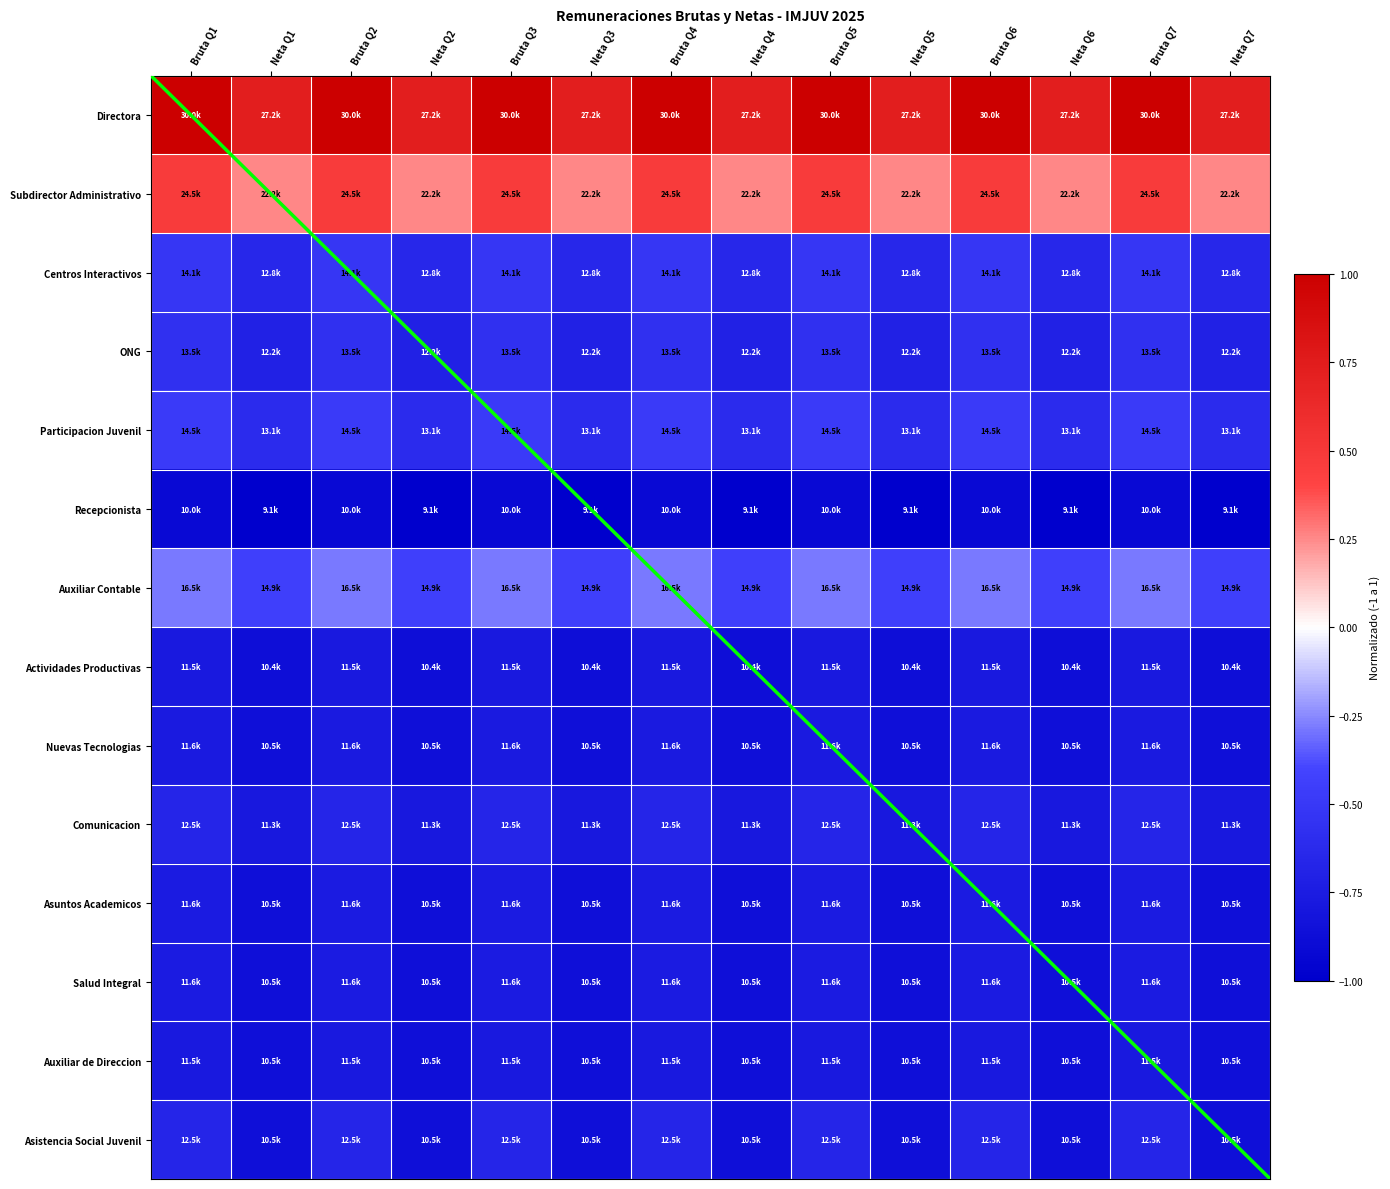

Where is ONG nearest to the value 0?

Bruta Q1